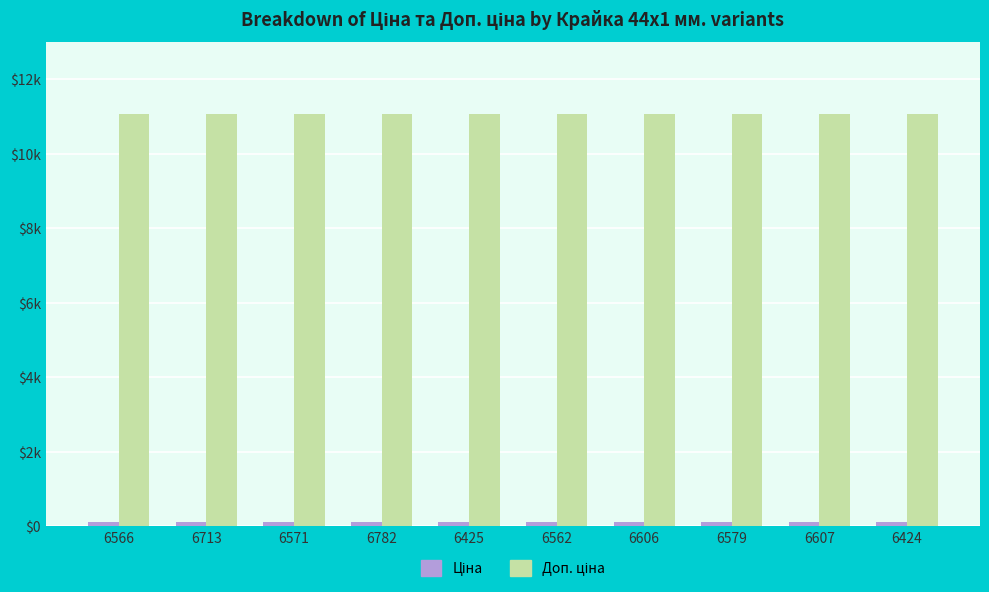

What is the lowest value of the Ціна series?

110.5